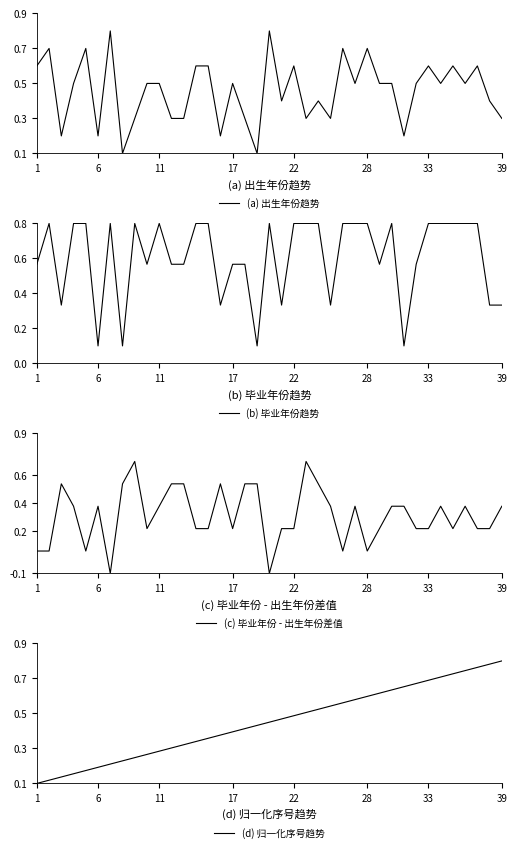

True or false: (a) 出生年份趋势 and (d) 归一化序号趋势 intersect in this chart.

True